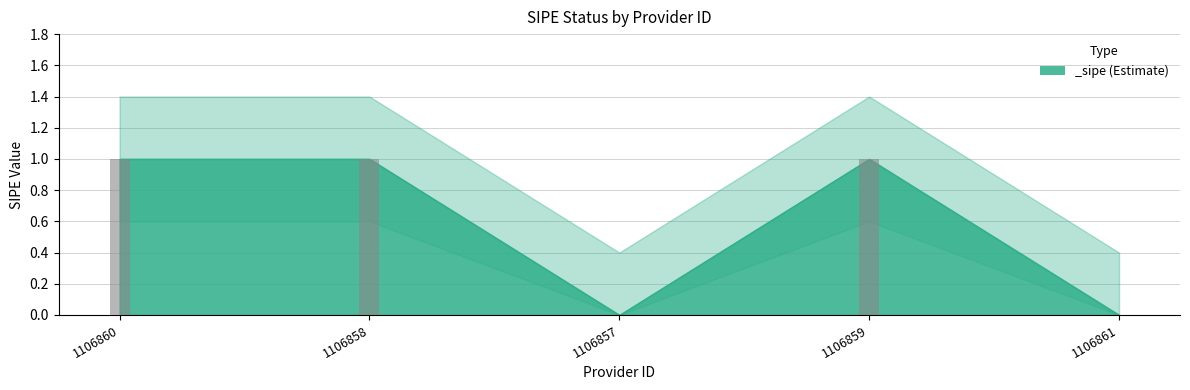

Rank the categories by value from highest to lowest.

1106860, 1106858, 1106859, 1106857, 1106861